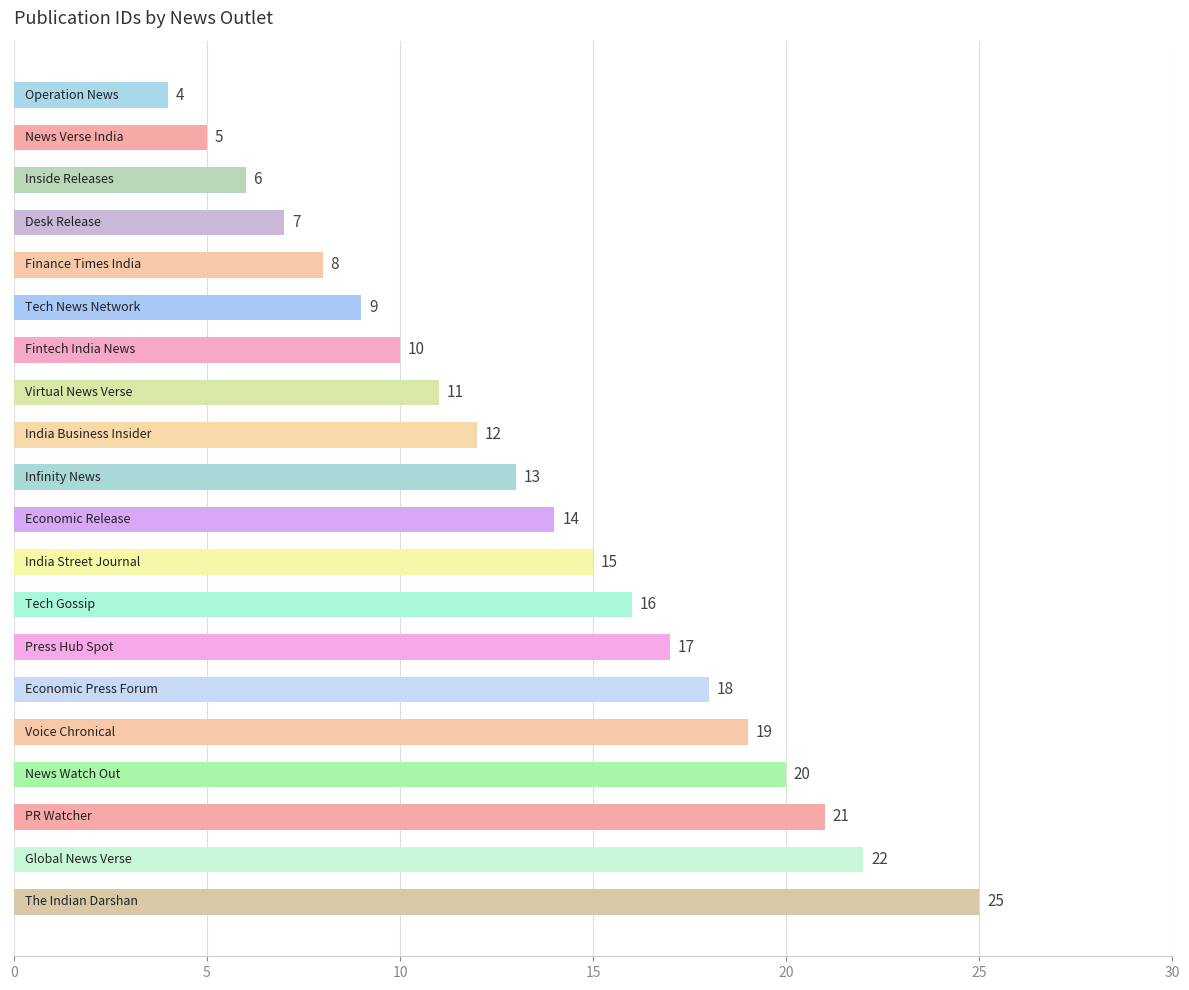

What is the smallest value displayed?

4